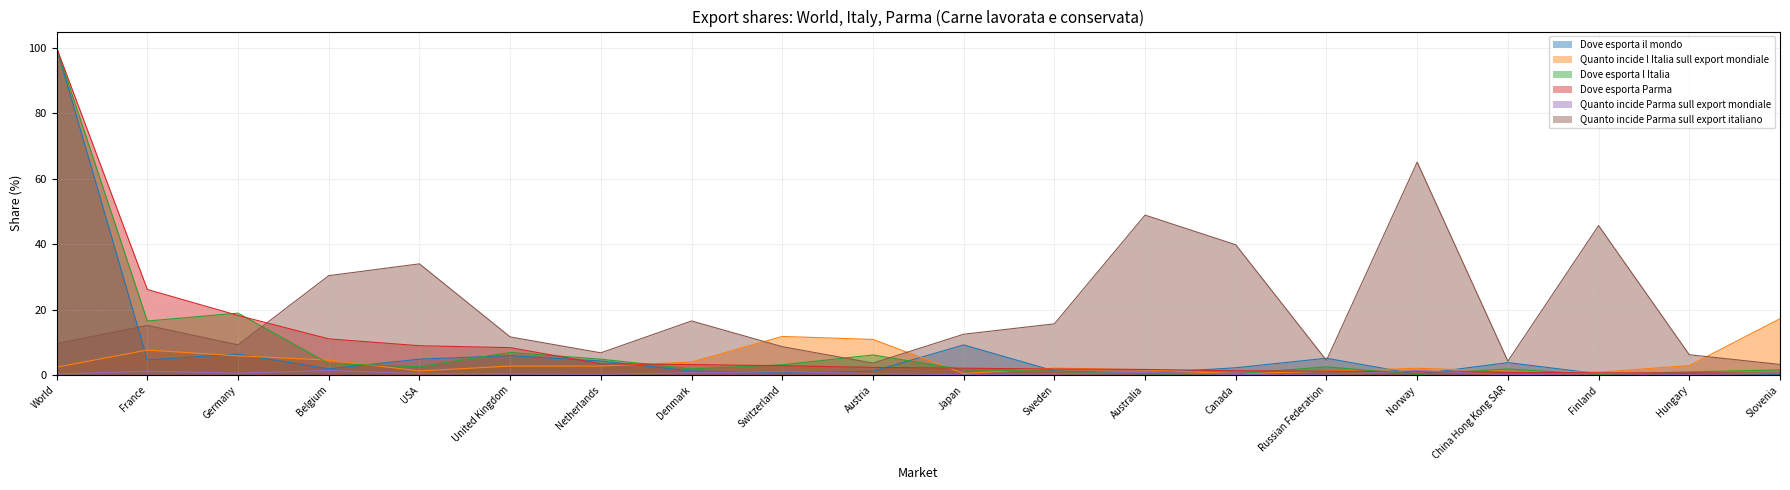

How many categories are shown in the chart?

20